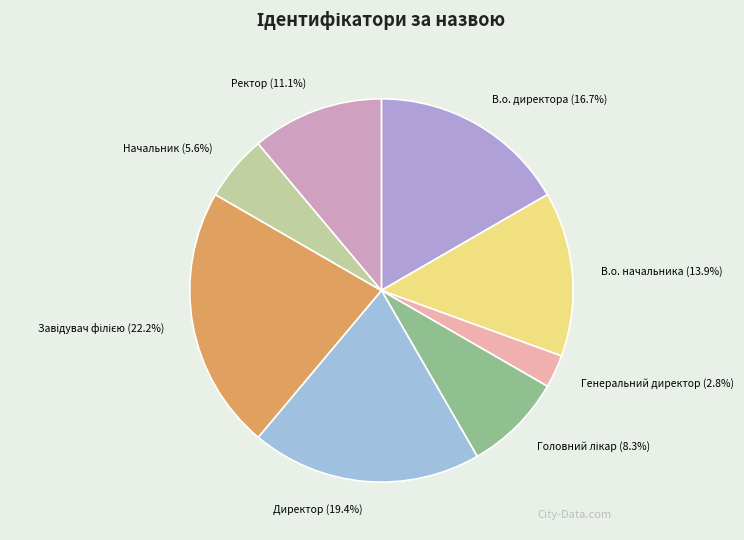

Count the number of slices in the pie.

8